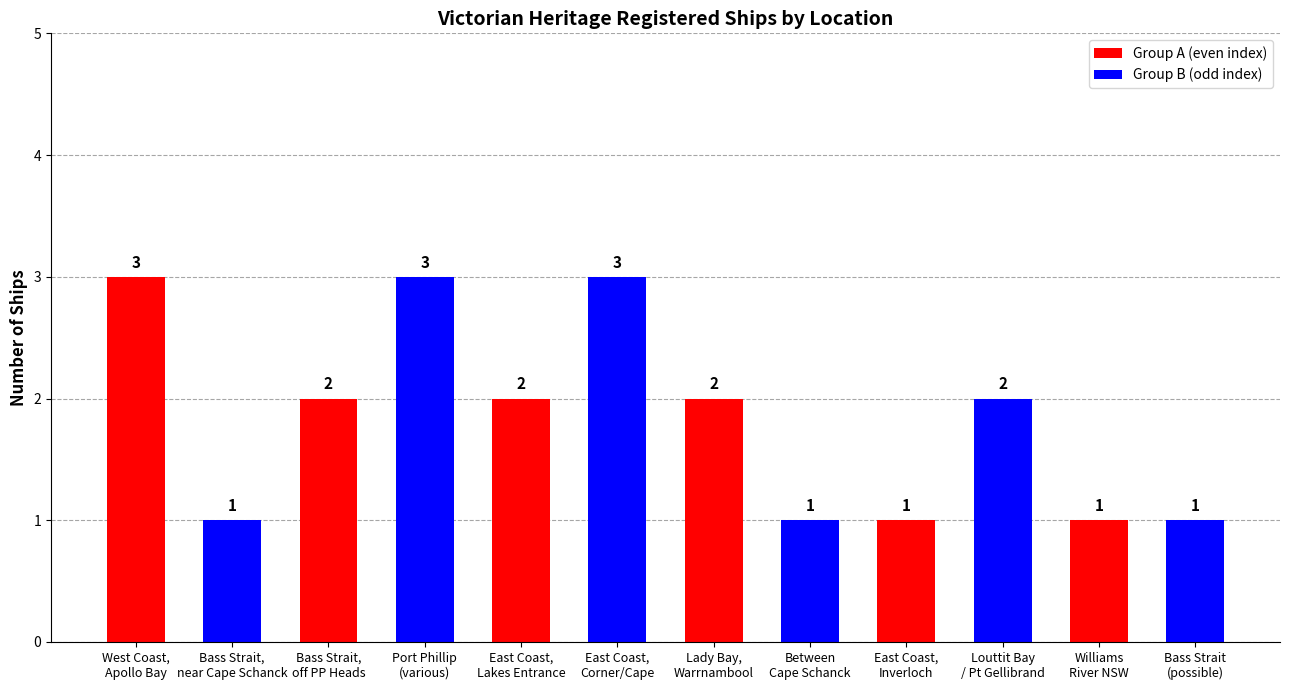

The chart shows a value of 2 at Lady Bay,
Warrnambool. True or false?

True